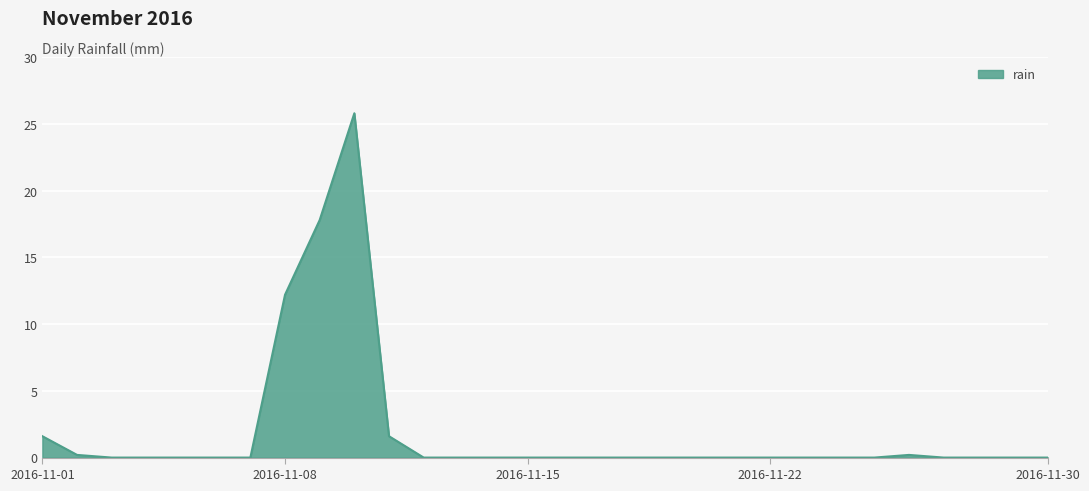

What is the greatest value displayed?

25.8